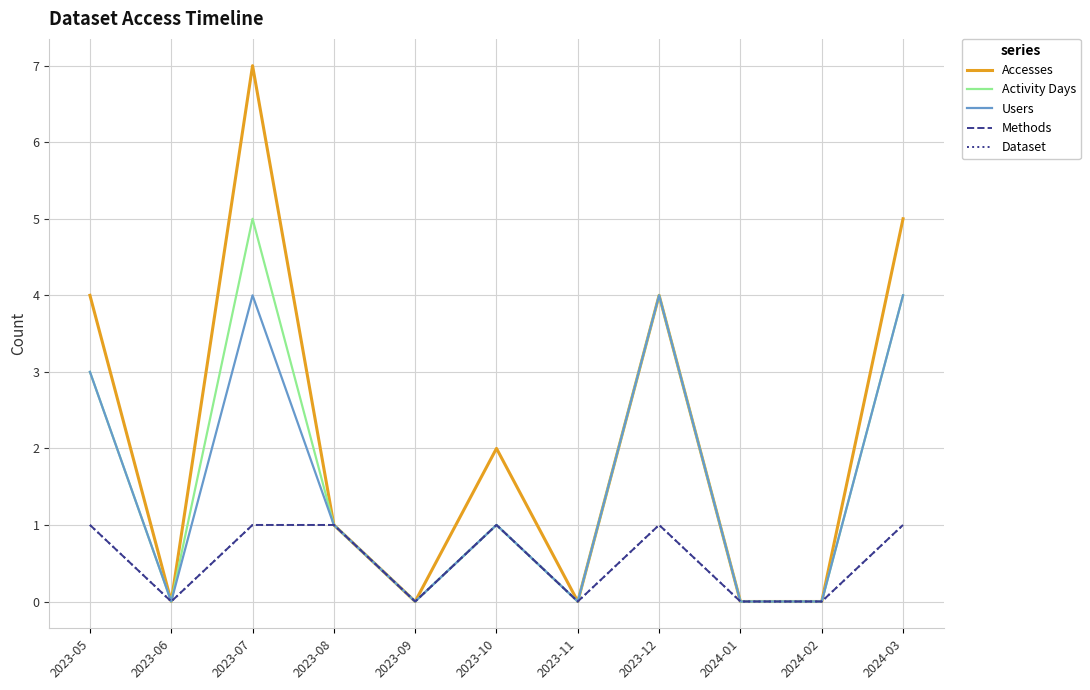

At which label is Dataset closest to 0?

2023-06